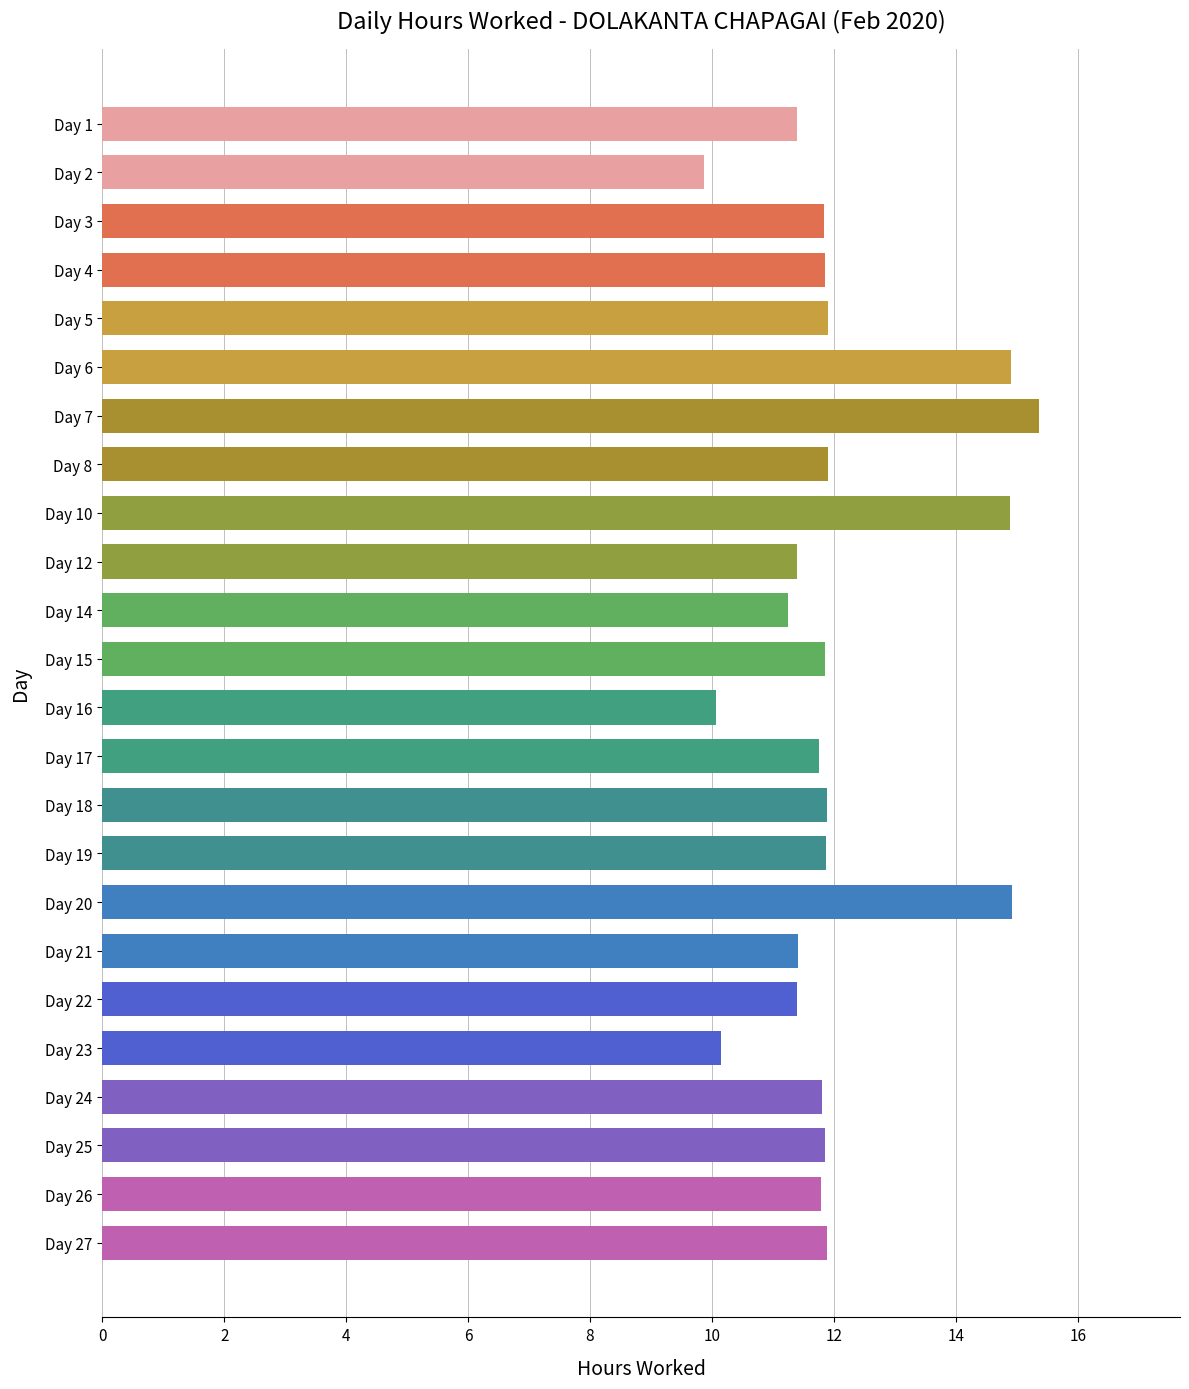

Does the chart contain any negative values?

No